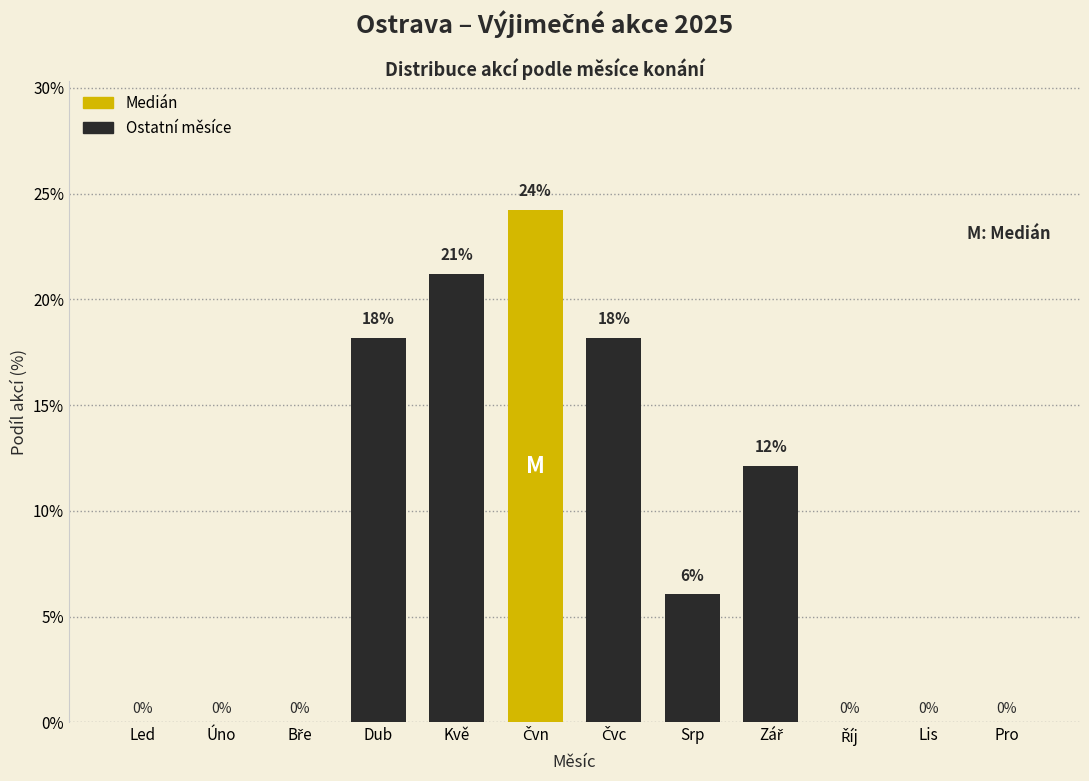

At which label does the data first exceed 6?

Dub